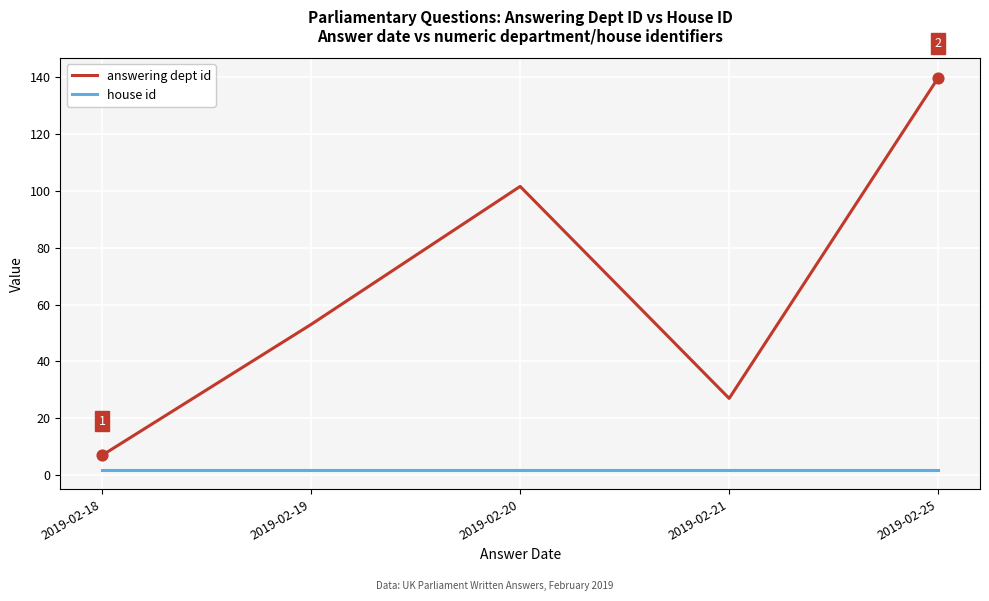

Between 2019-02-18 and 2019-02-19, which series saw the biggest shift?

answering dept id